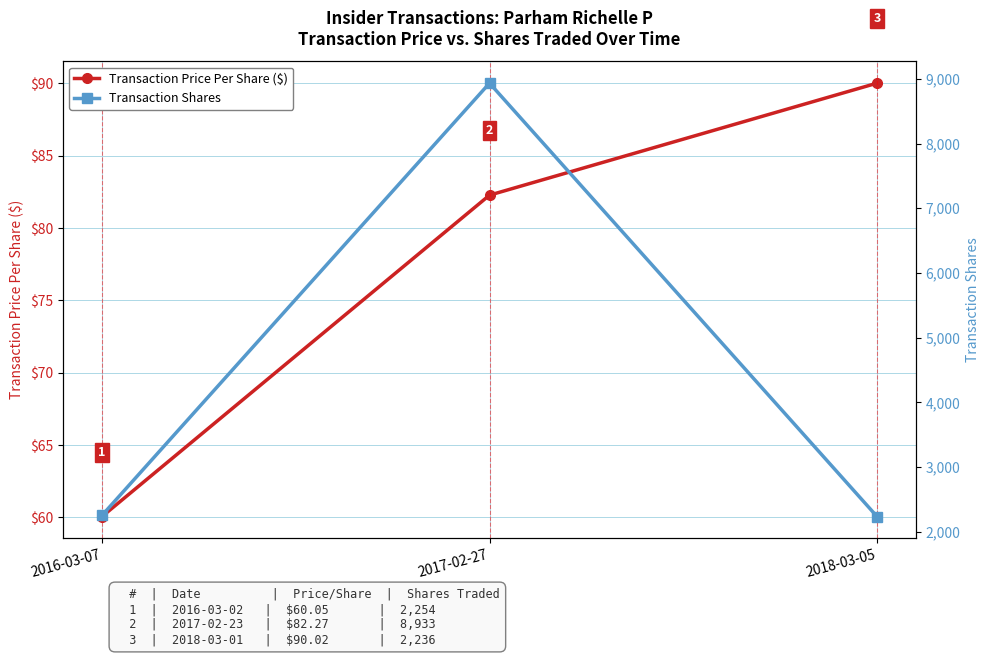

Reading left to right, what are all the values shown in this chart?

Transaction Price Per Share ($): 2016-03-07=60.0	2017-02-27=82.3	2018-03-05=90.0
Transaction Shares: 2016-03-07=2254.0	2017-02-27=8933.0	2018-03-05=2236.0